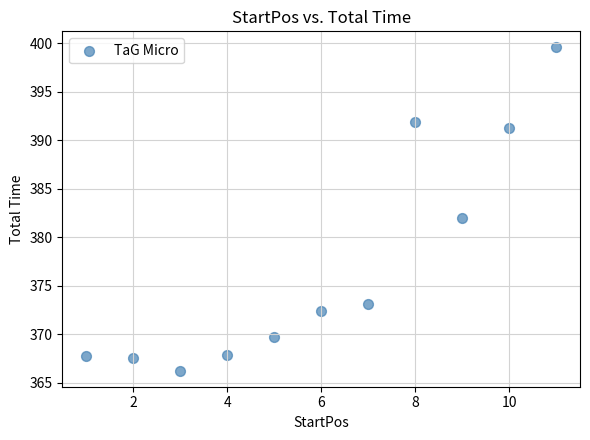

What is the average X value?

6.0